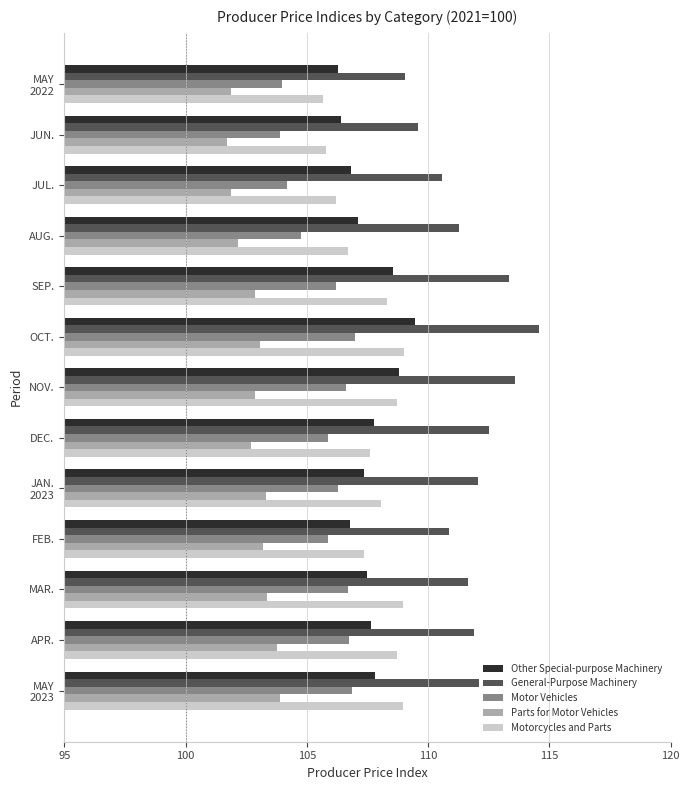

Which series has the largest total across all categories?

General-Purpose Machinery